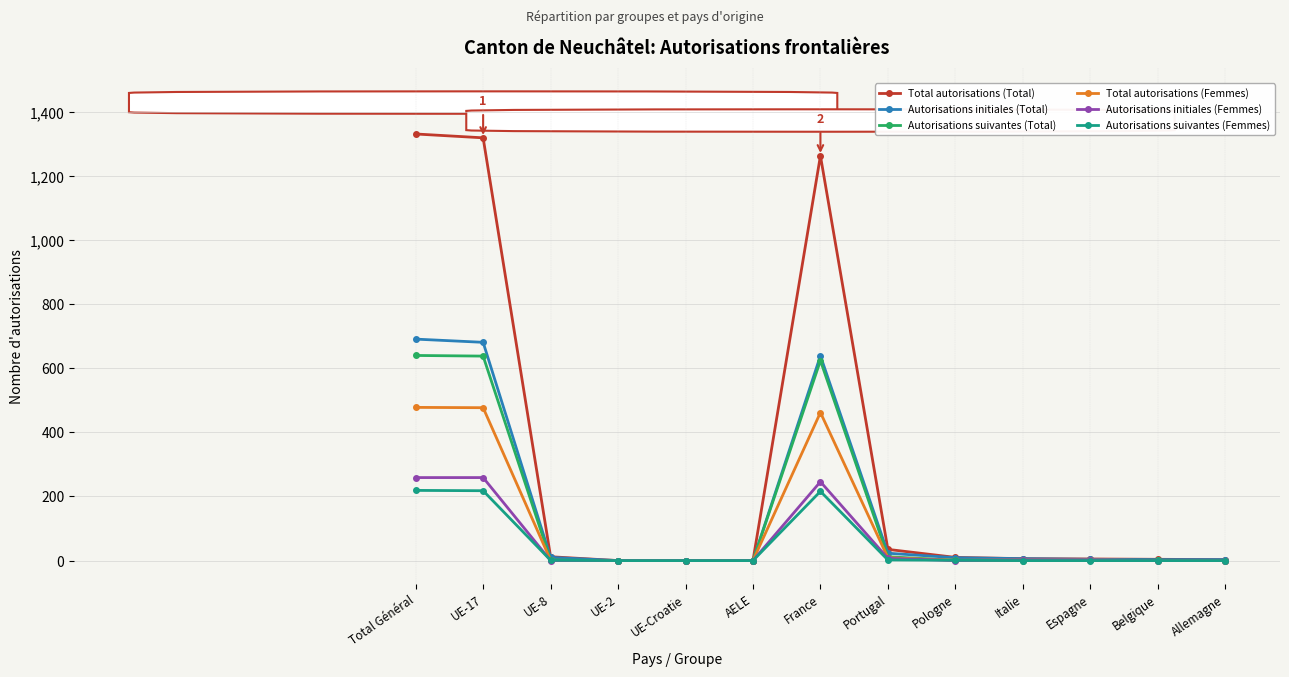

What is the approximate value of Total autorisations (Femmes) at Espagne?

2